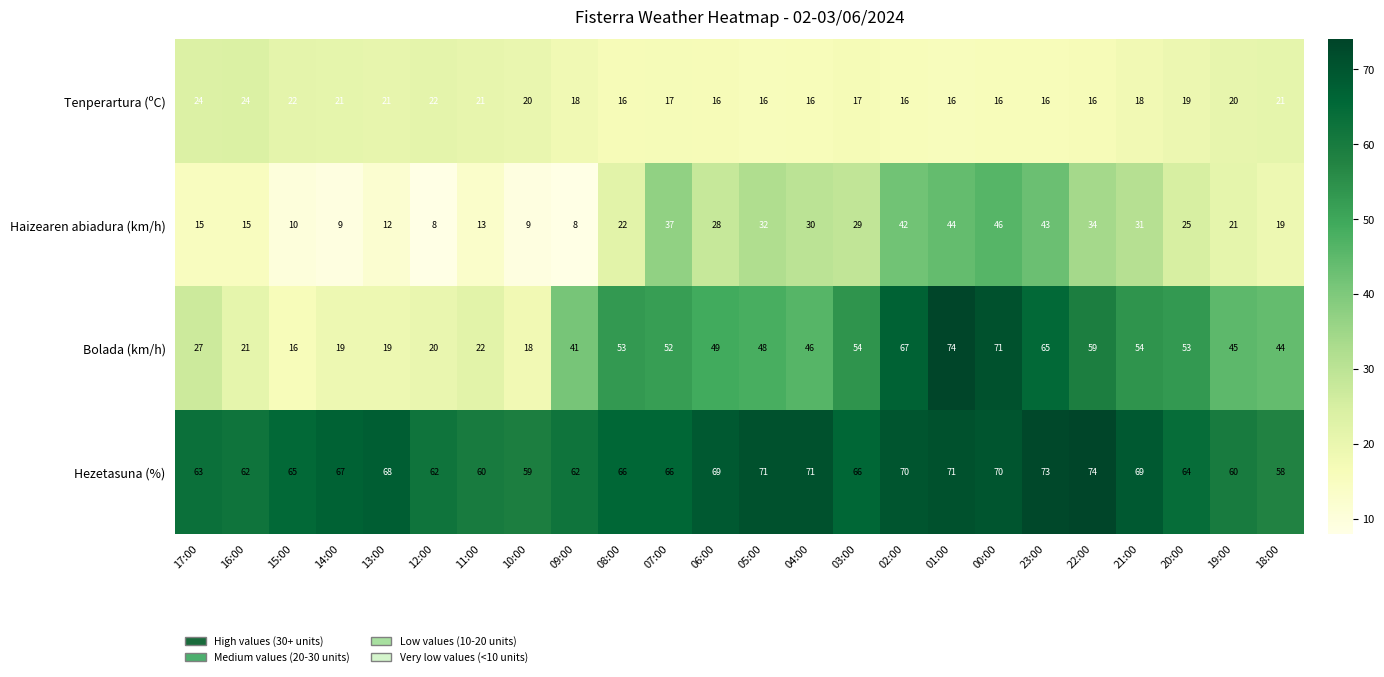

The Tenperartura (ºC) series shows 22 at 12:00. True or false?

True